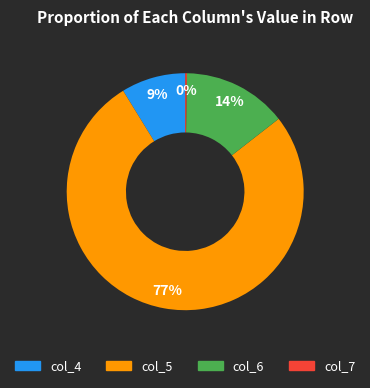

To the nearest percent, what is the difference between the largest and smallest slice percentages?

77%